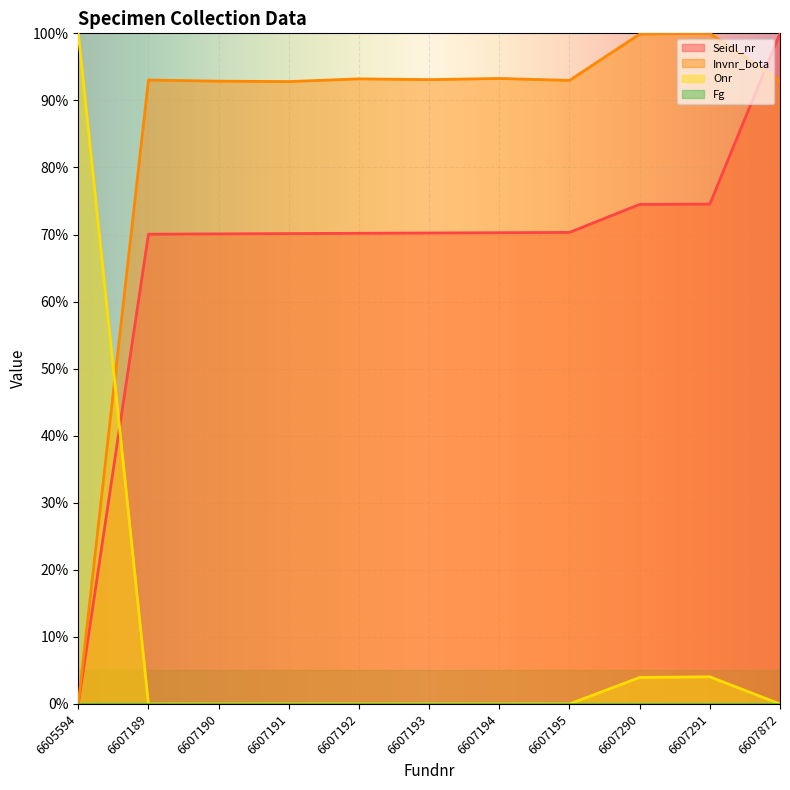

What is the sum of all Seidl_nr values?

740.3